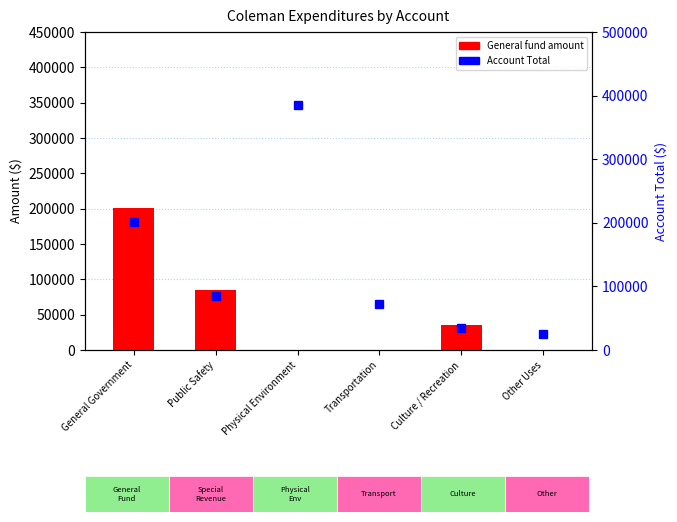

Is the value of General at Physical Environment greater than the value of Account Total at Transportation?

No